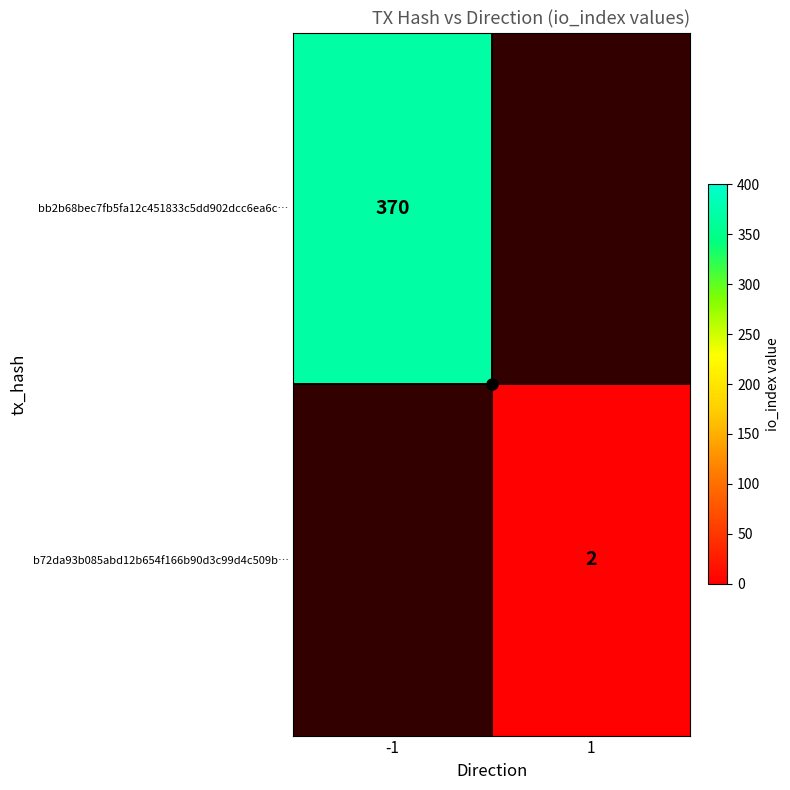

List the series in order of their peak value, highest first.

bb2b68bec7fb5fa12c451833c5dd902dcc6ea6c…, b72da93b085abd12b654f166b90d3c99d4c509b…